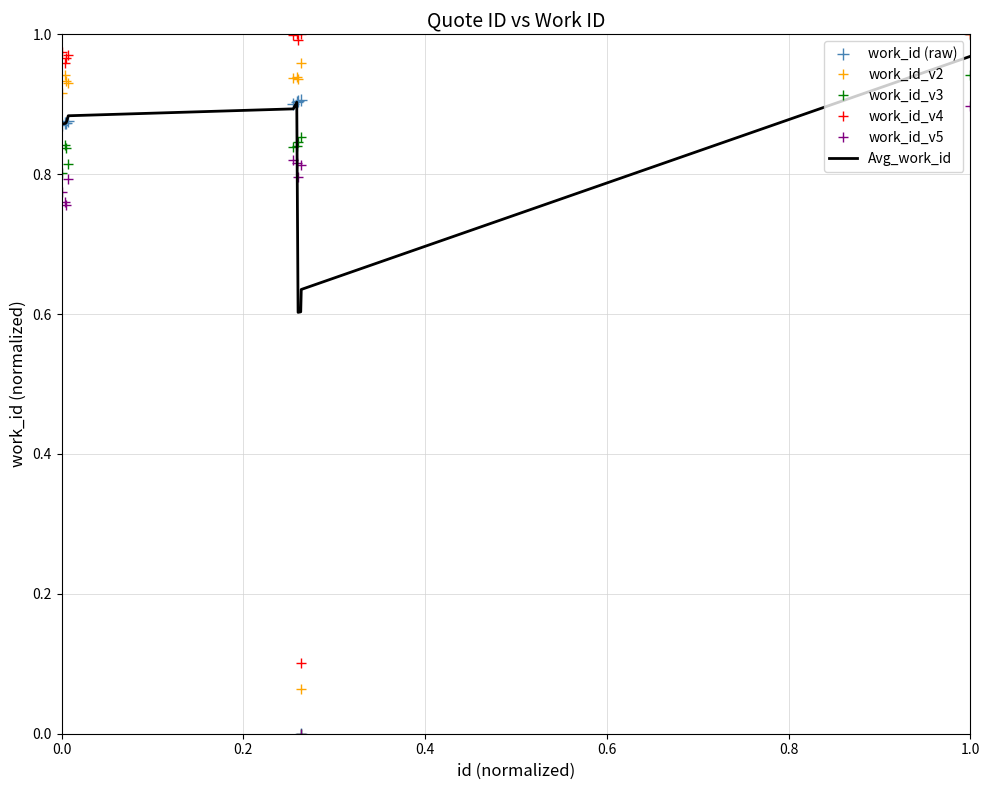

True or false: work_id_v4 and work_id_v5 intersect in this chart.

False